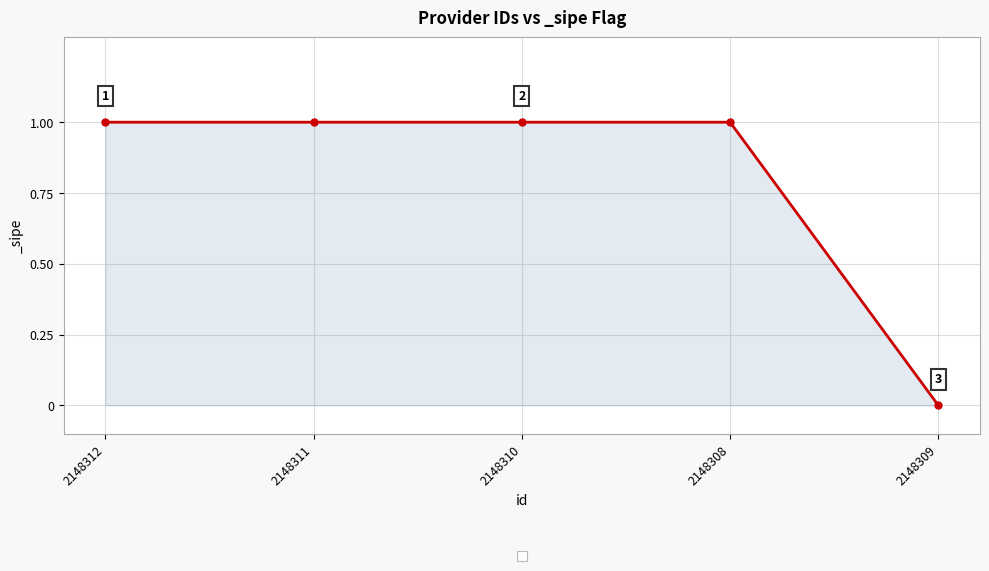

Reading right to left, what are all the values shown in this chart?

2148309=0	2148308=1	2148310=1	2148311=1	2148312=1